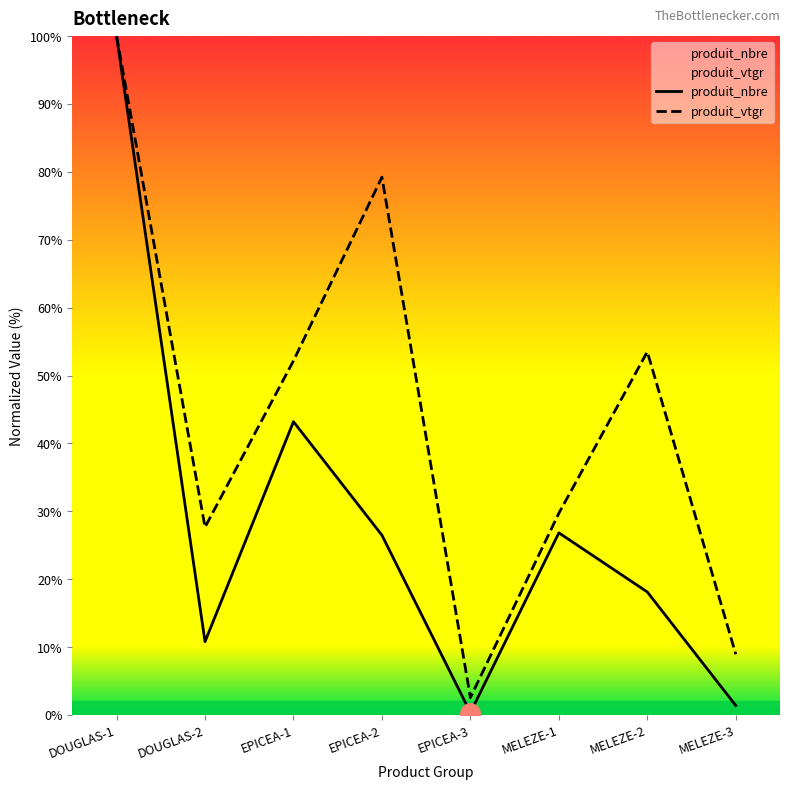

At how many categories does at least one series exceed 61?

2